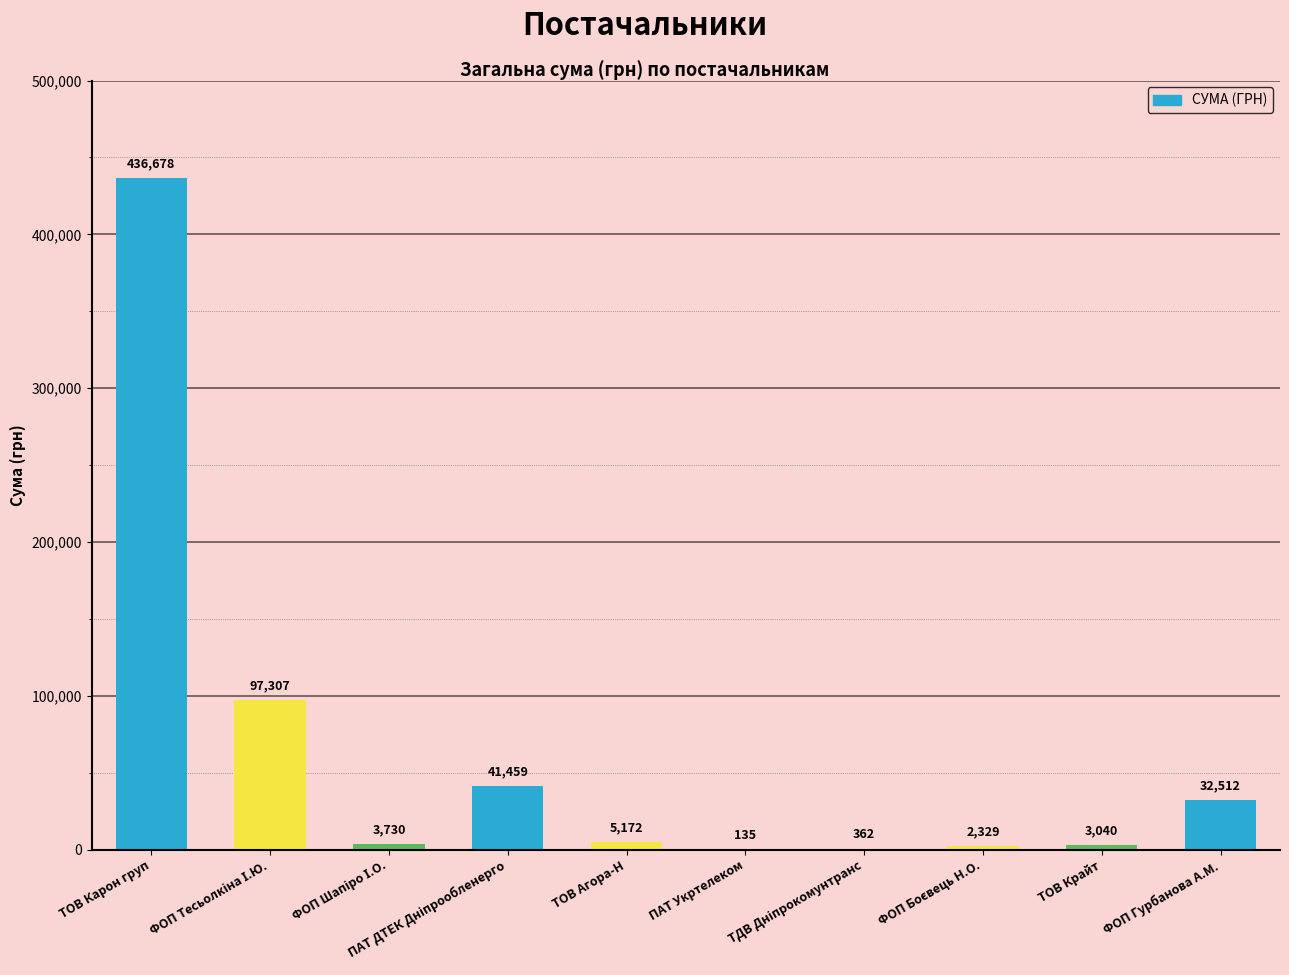

True or false: the data shows 135.0 at ПАТ Укртелеком.

True